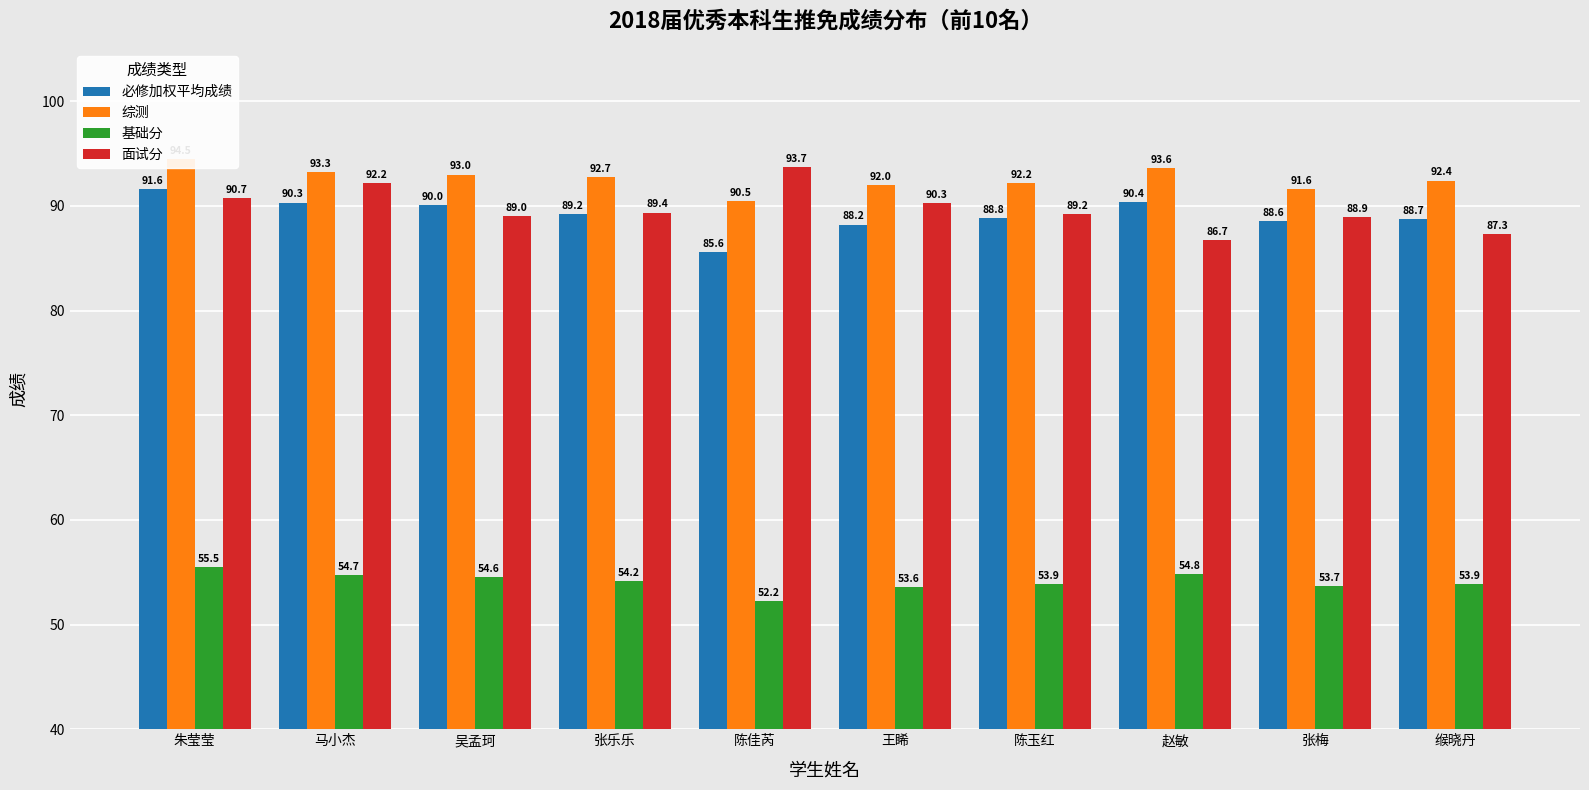

Rank the series by their maximum value, from lowest to highest.

基础分, 必修加权平均成绩, 面试分, 综测